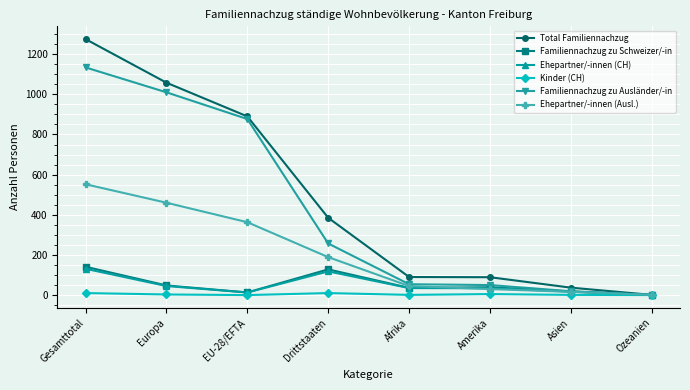

At which category is the sum across all series the highest?

Gesamttotal